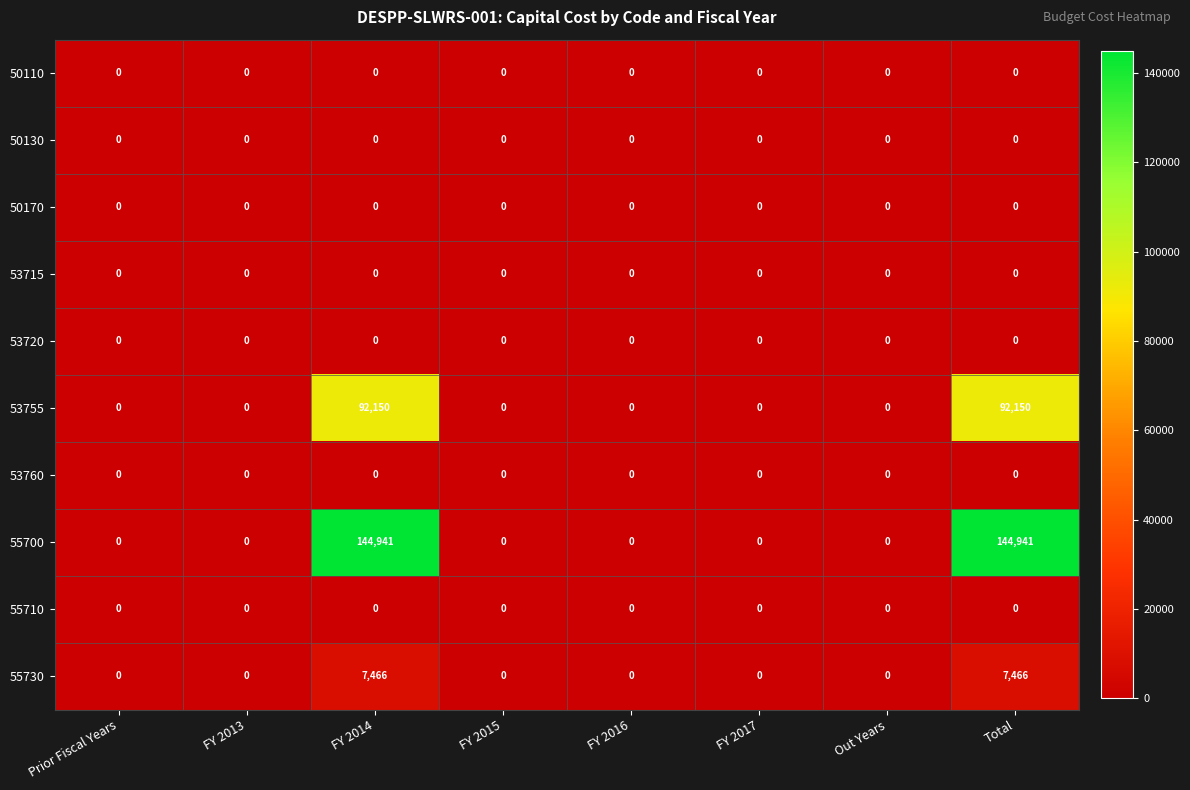

Which series has the largest total across all categories?

55700